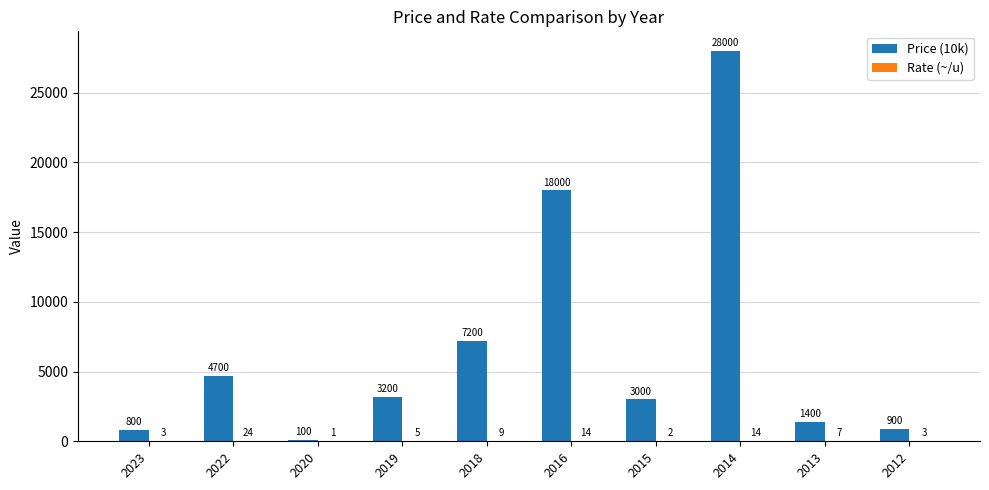

What is the sum of the Price (10k) values at 2020 and 2013?

1500.0